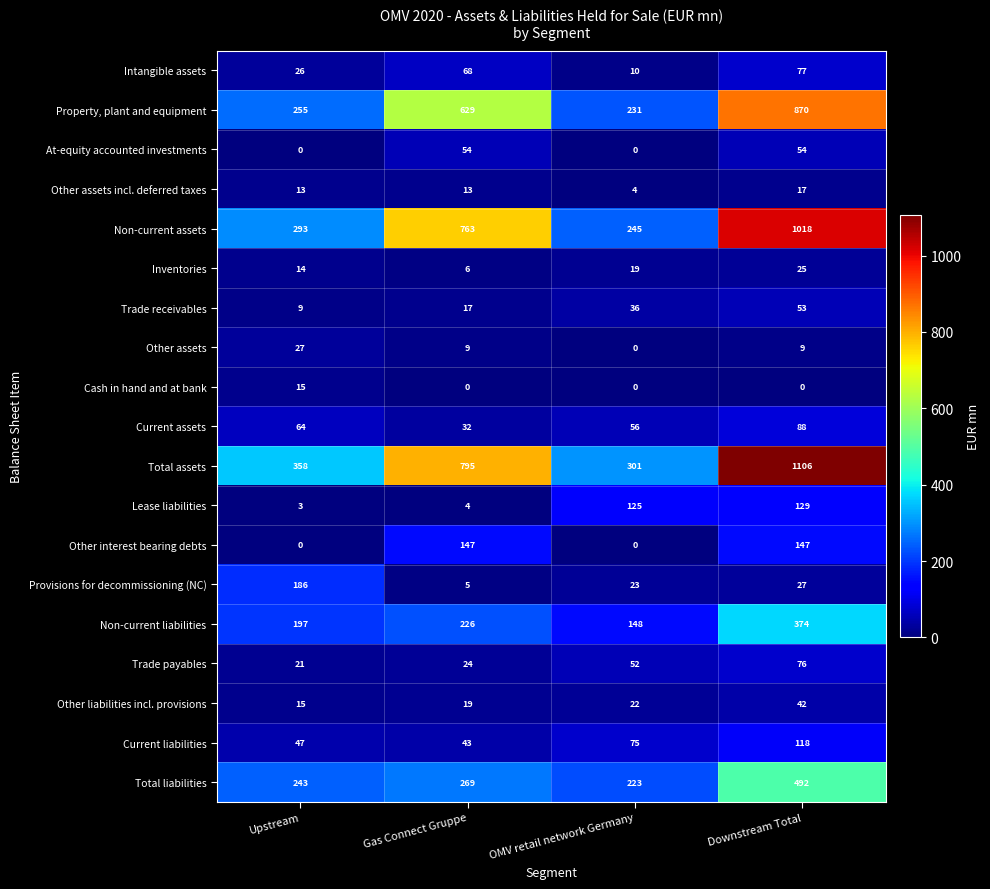

What is the spread (max minus min) of values at OMV retail network Germany?

301